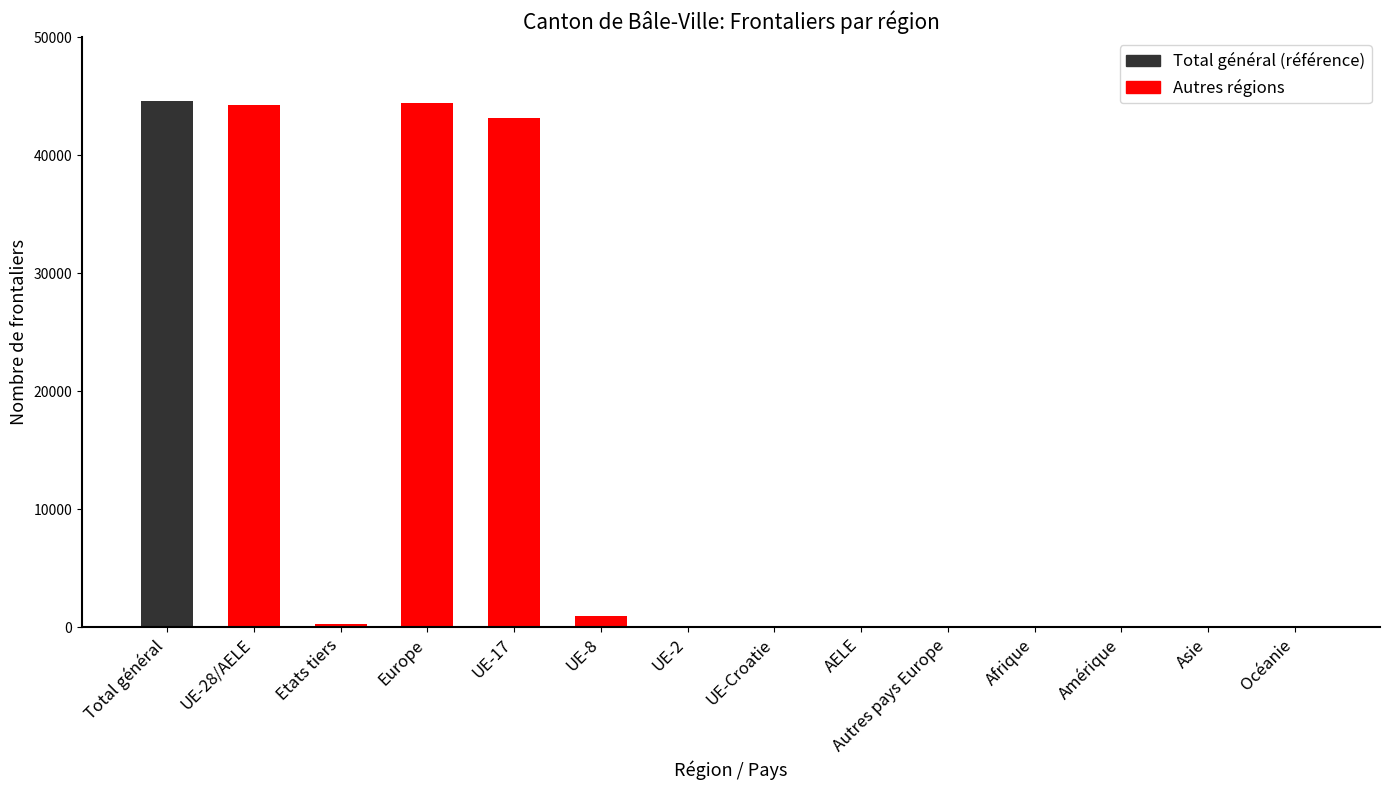

What is the sum of all values?

178064